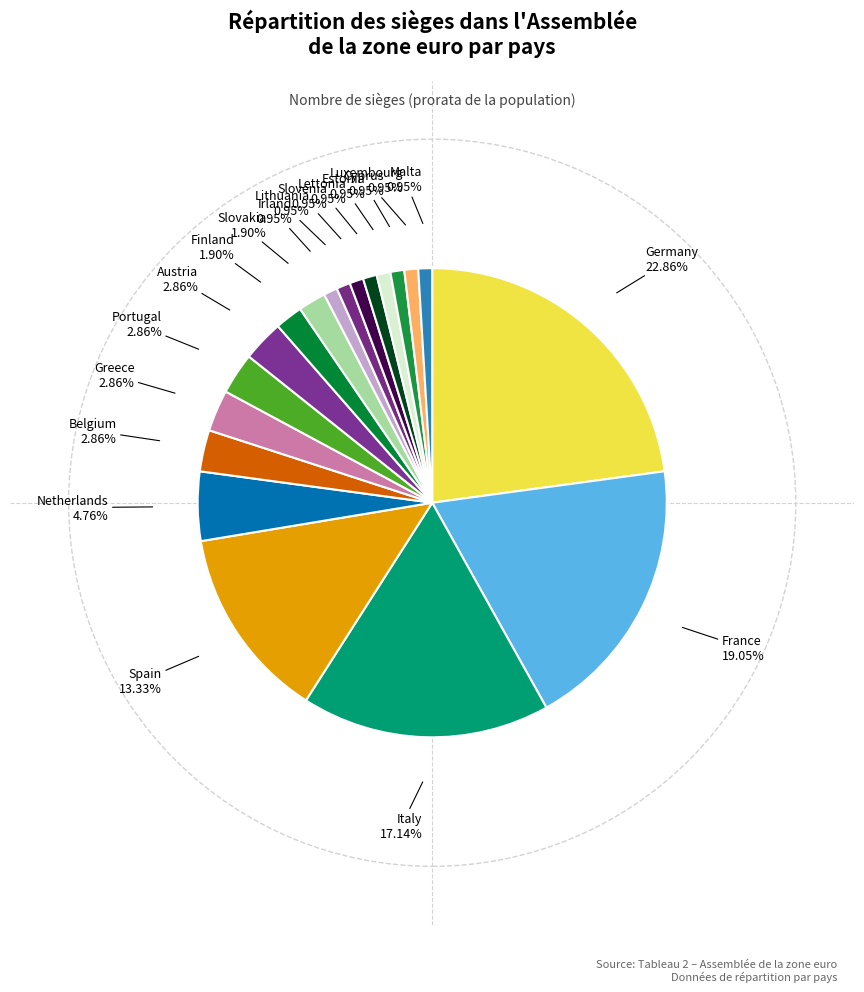

Does Lithuania represent more than half of the total?

No